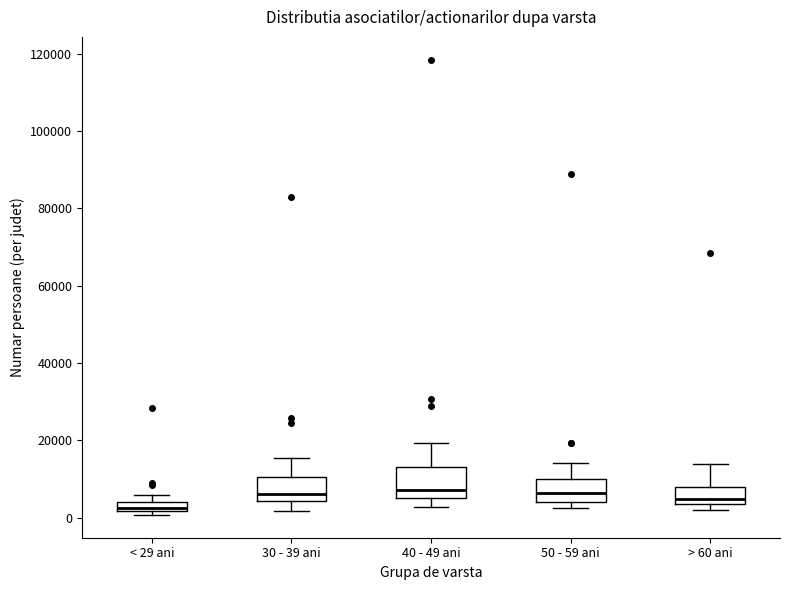

Which box's median line is the lowest?

< 29 ani